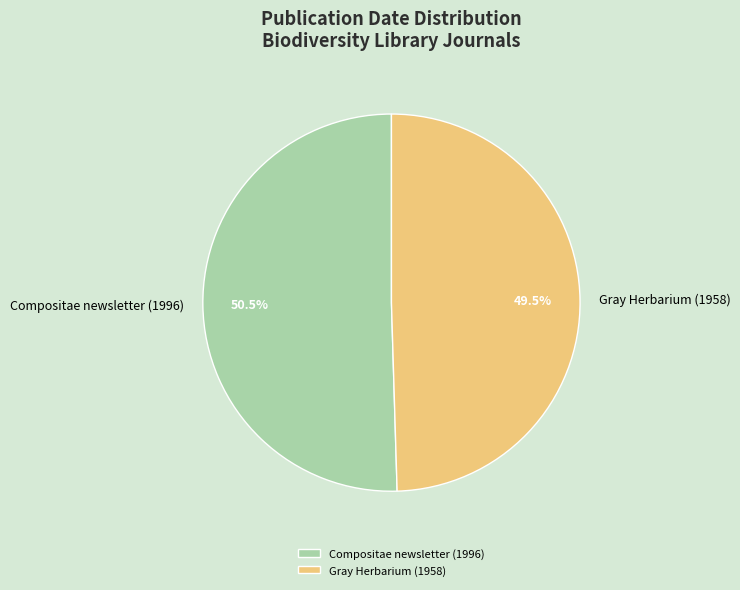

True or false: Gray Herbarium (1958) accounts for 42% of the total.

False